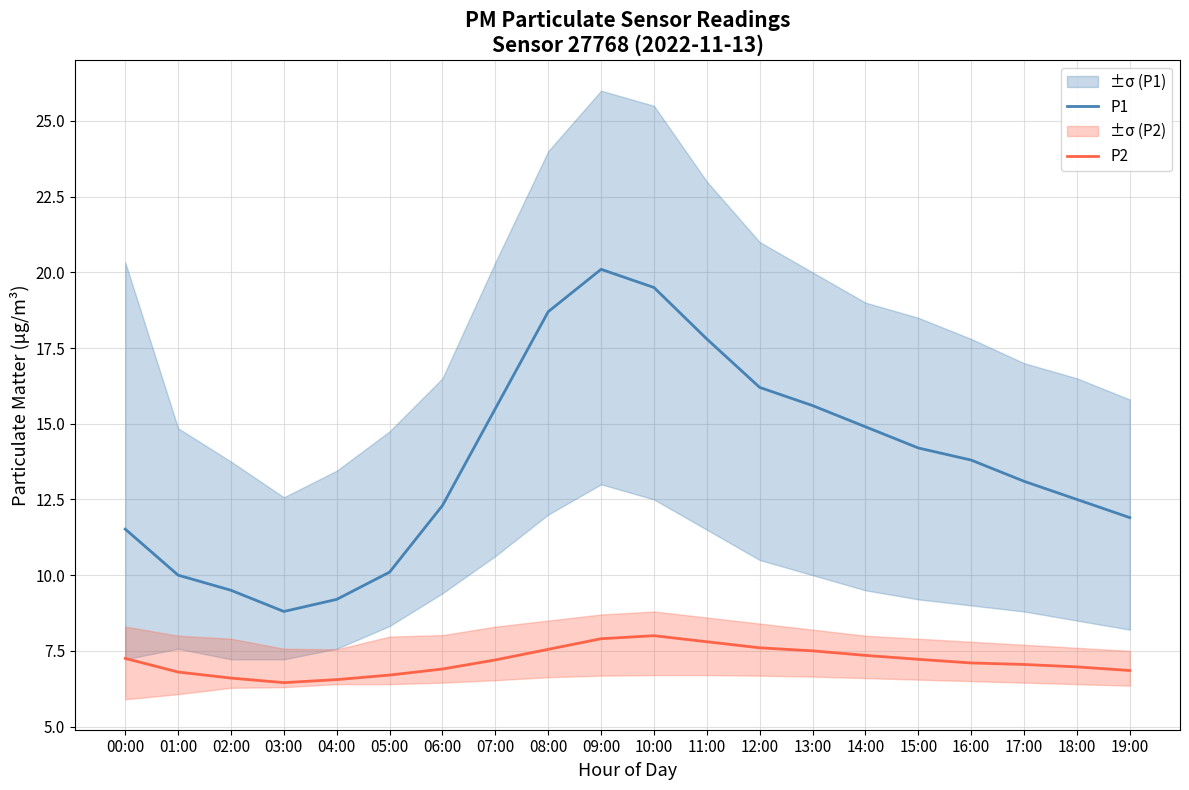

What is the maximum value shown in the chart?

20.1